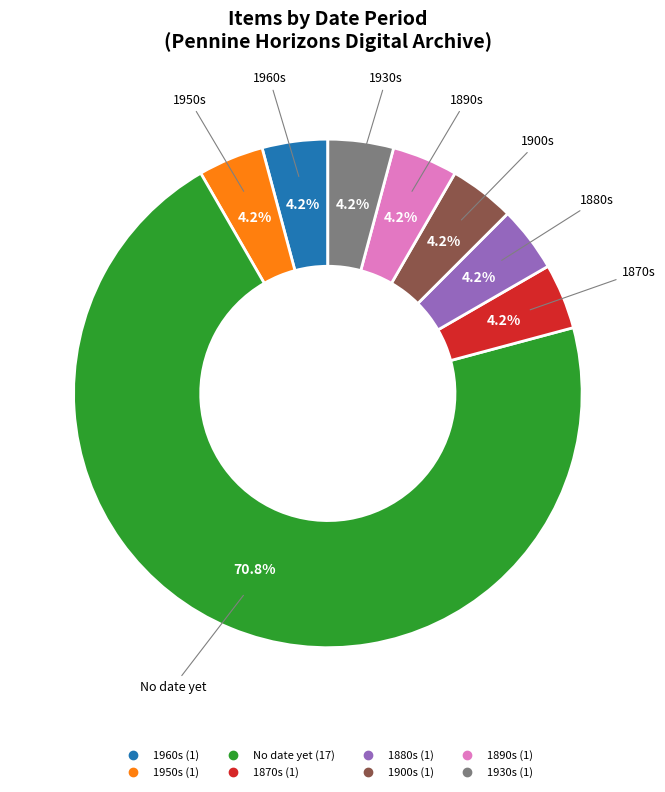

To the nearest percent, what is the combined percentage of 1900s and 1930s?

8%